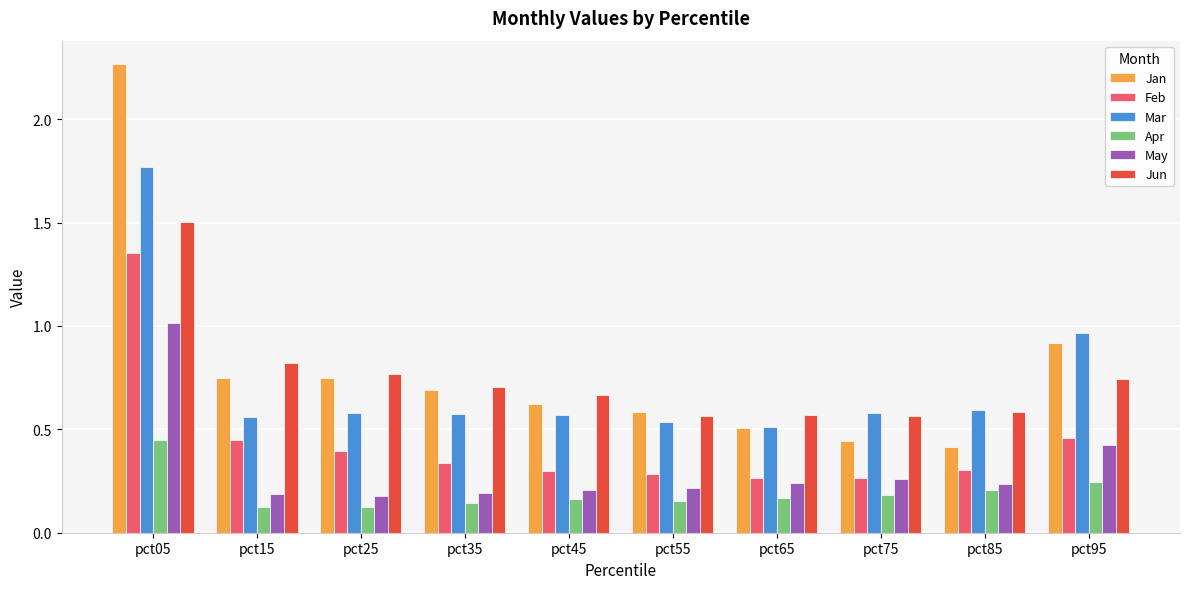

Which category has the highest value across all series?

pct05